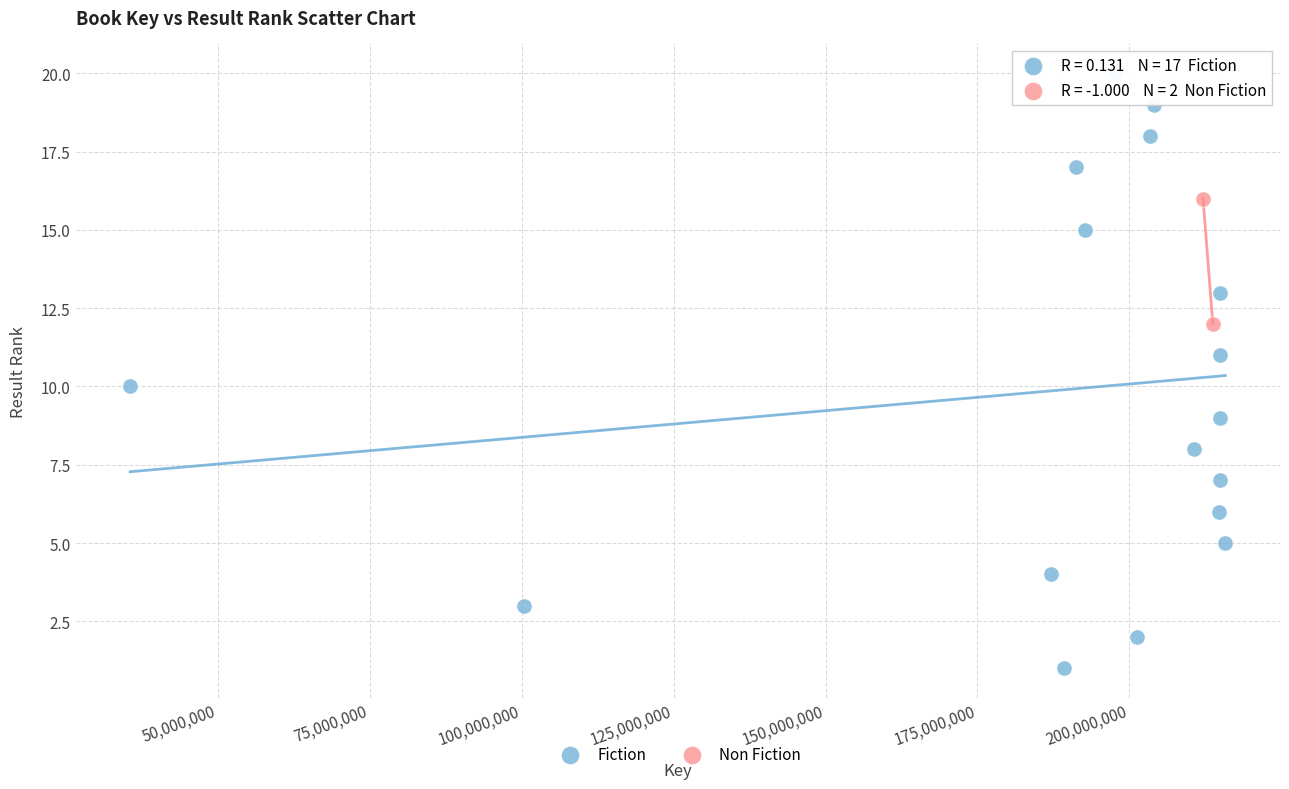

What are all the series names shown in the legend?

Fiction, Non Fiction